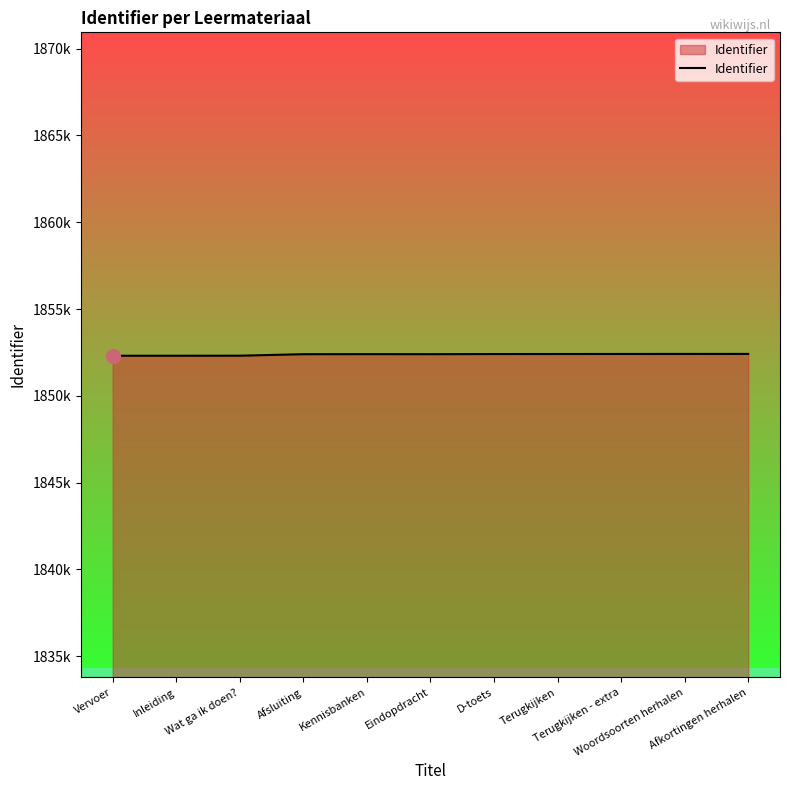

Does the chart display data point markers on the line(s)?

No